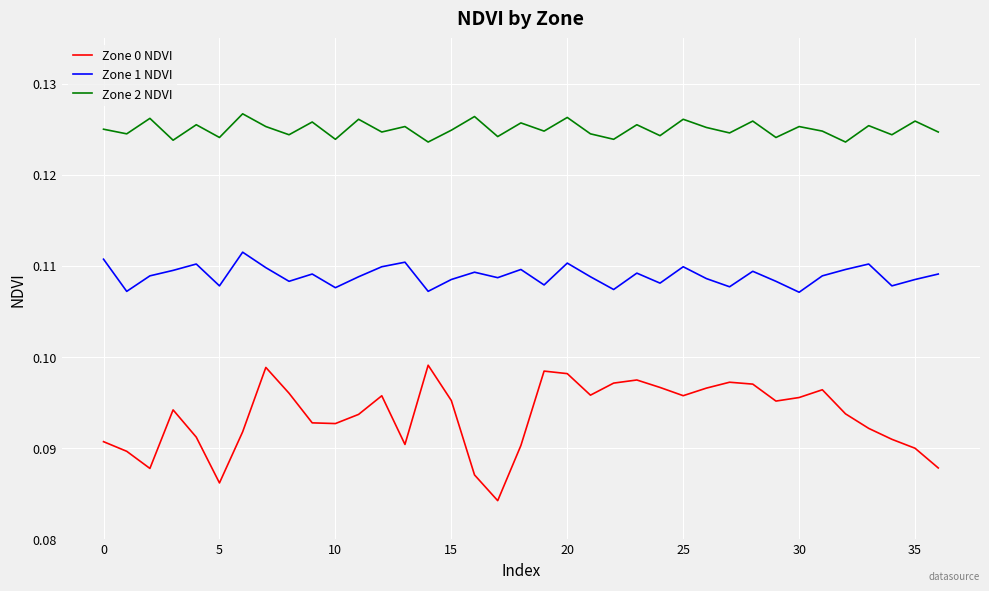

True or false: Zone 0 NDVI and Zone 2 NDVI cross at least once.

False